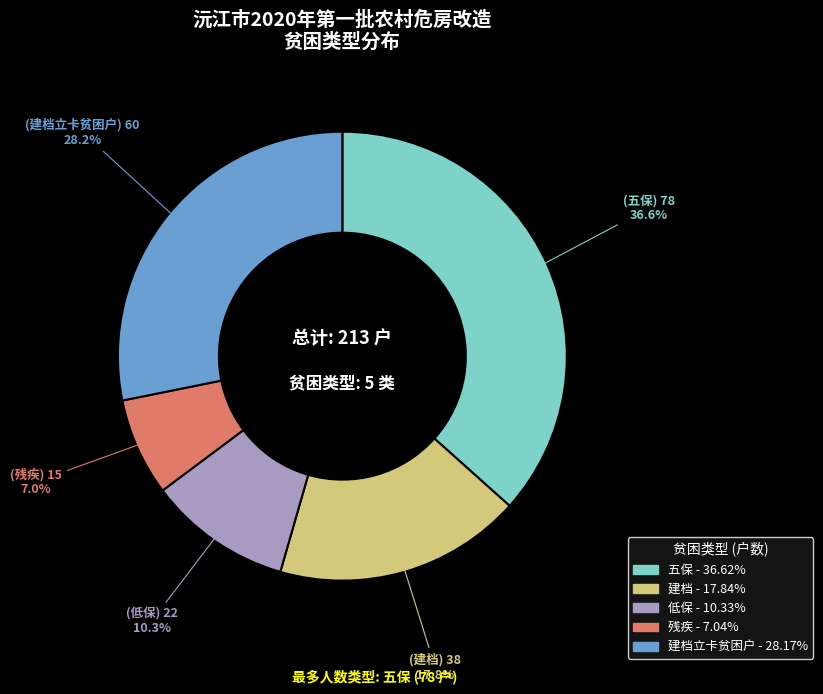

Does any single category account for the majority?

No